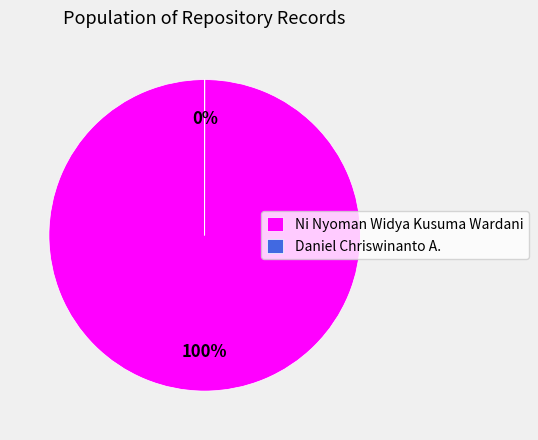

Is Daniel Chriswinanto A. the majority of the pie?

No